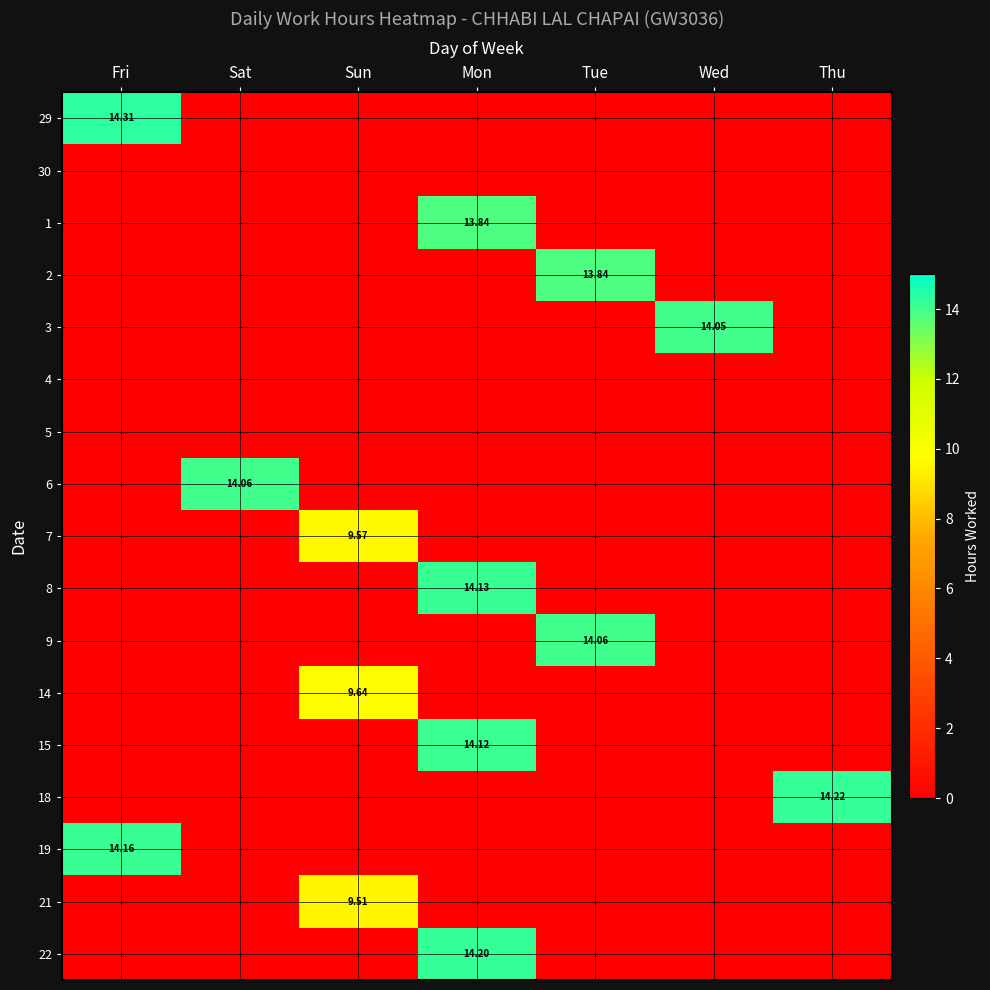

At which category is the sum across all series the highest?

Mon